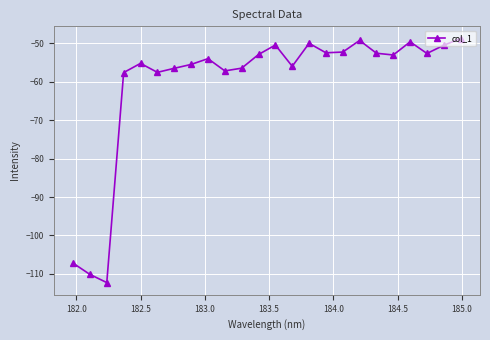

What is the smallest value displayed?

-112.2